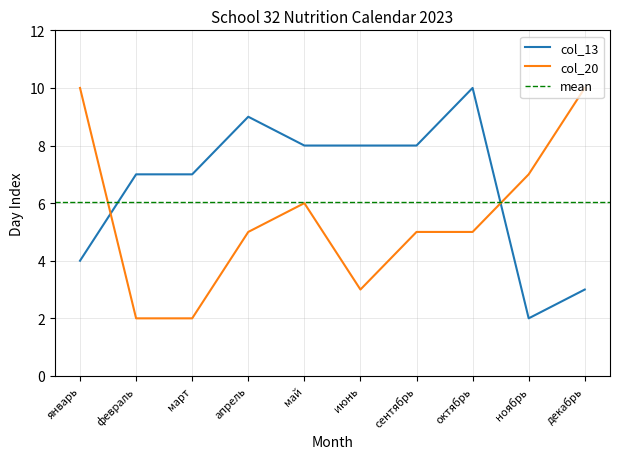

True or false: col_13 and col_20 intersect in this chart.

True